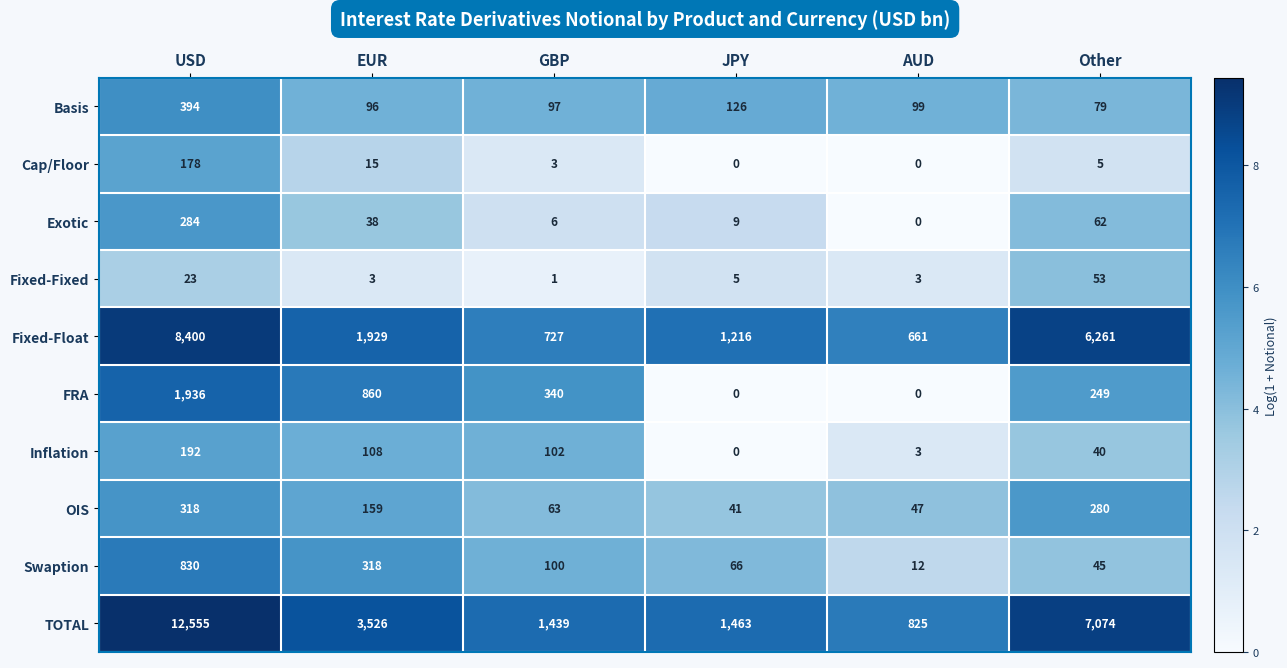

What is the difference between the highest and lowest values at AUD?

825